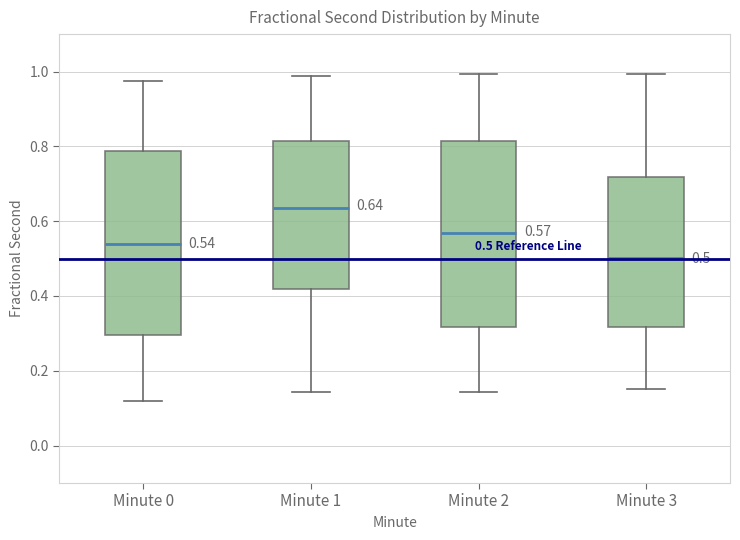

Which box's median line is the lowest?

Minute 3